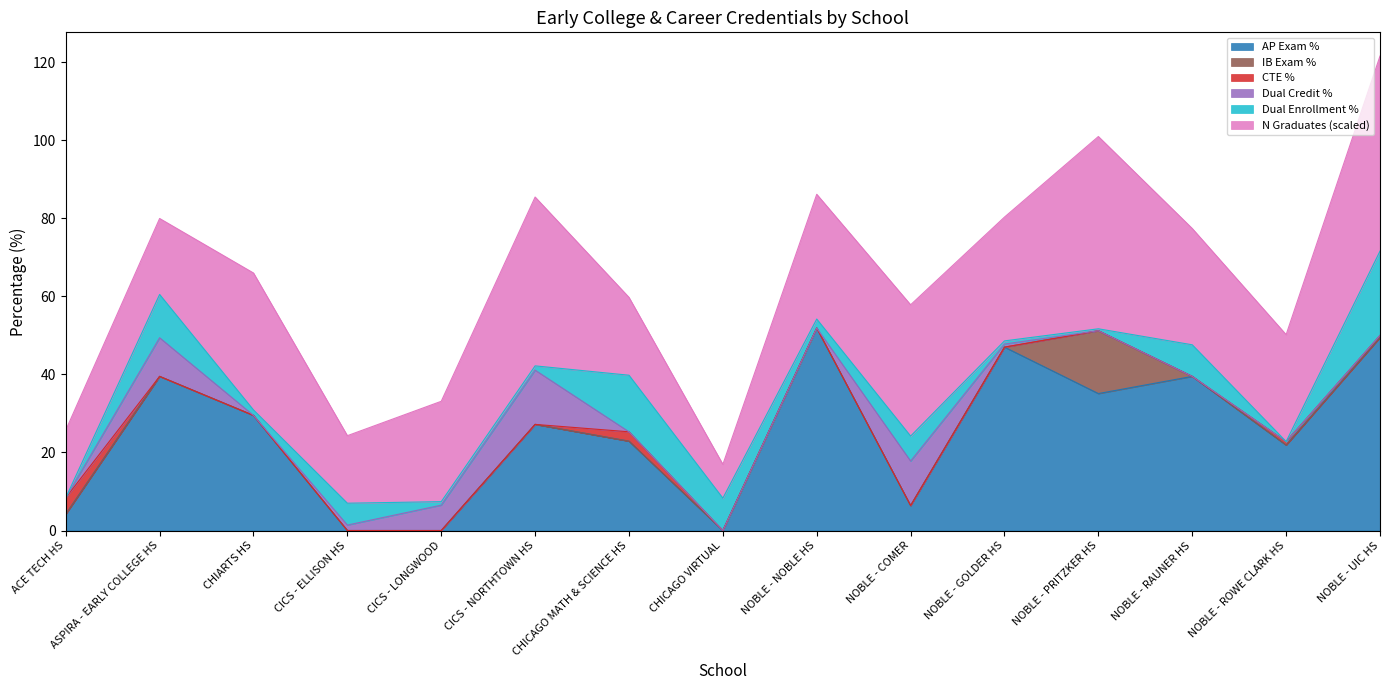

At which category does AP Exam % reach its first local peak?

ASPIRA - EARLY COLLEGE HS